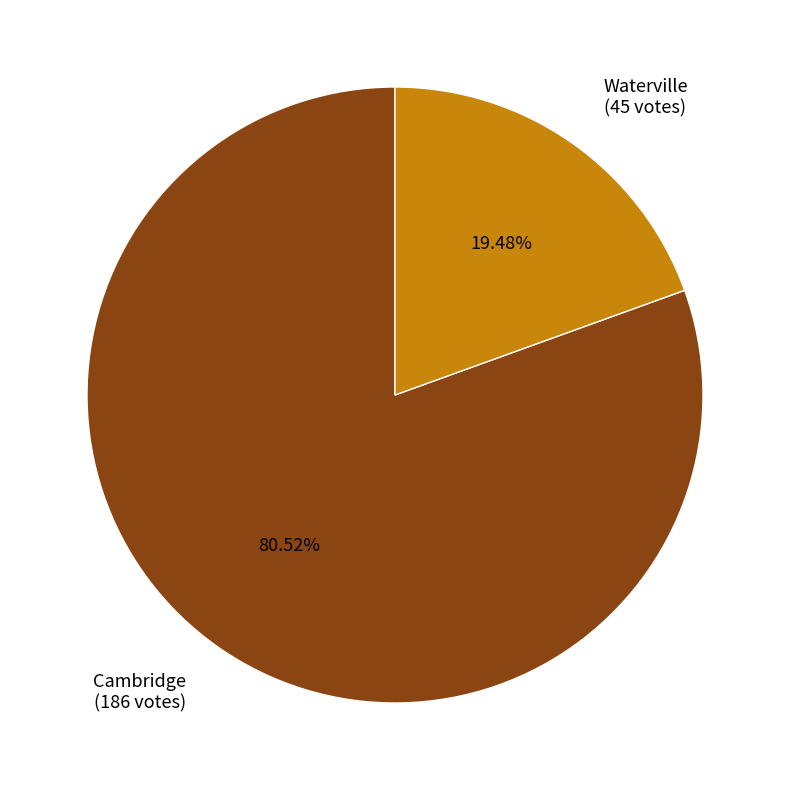

To the nearest percent, what portion does Cambridge represent?

81%